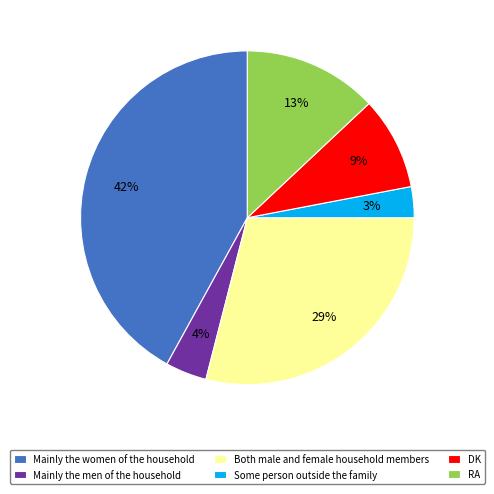

To the nearest percent, what is the combined percentage of Mainly the men of the household and DK?

13%